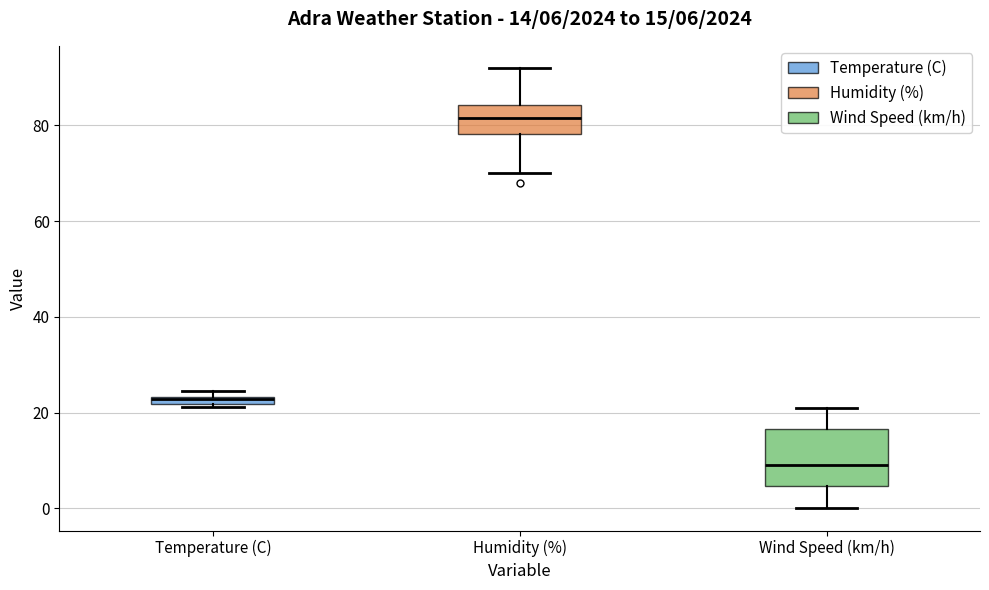

Comparing the boxes themselves (not the whiskers), which one is the tallest?

Wind Speed (km/h)